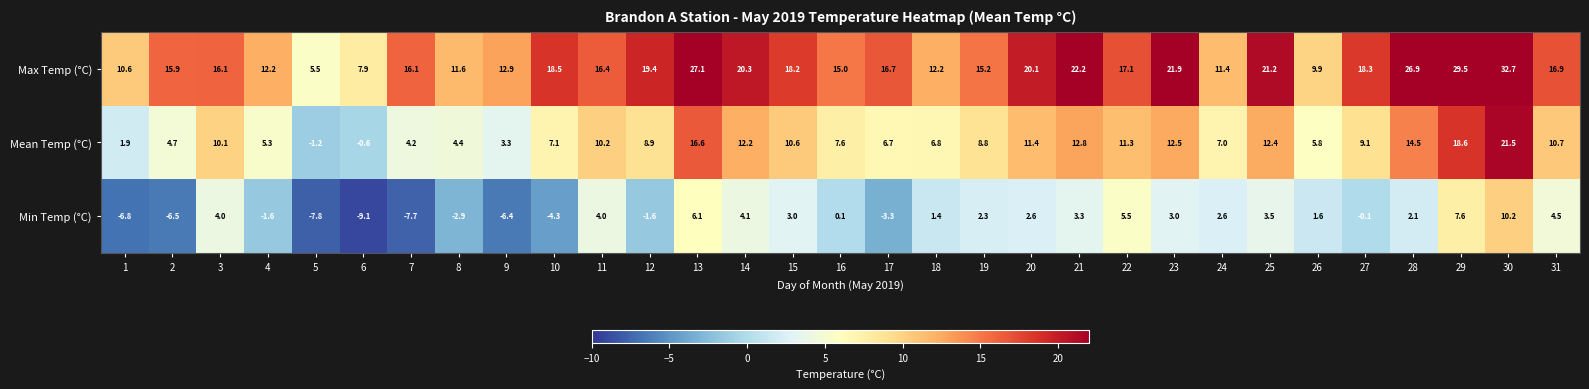

What is the difference between the highest and lowest values at 7?

23.8